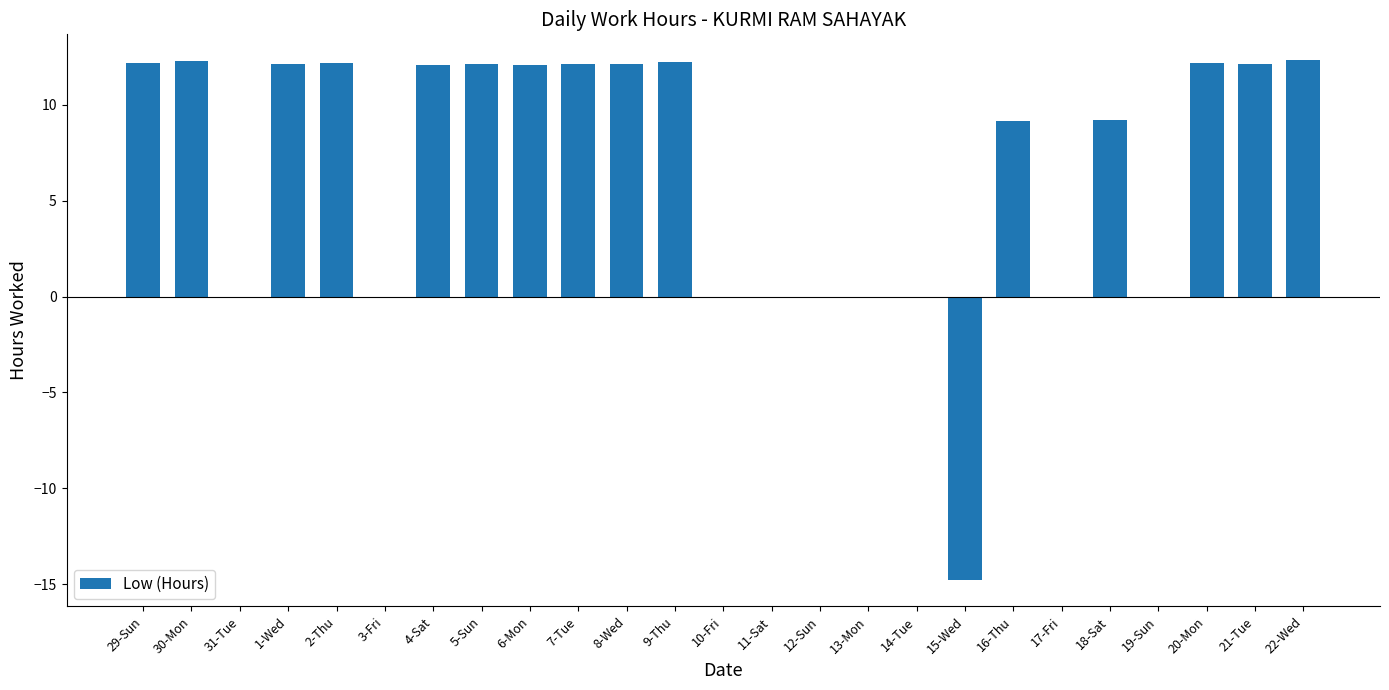

At which label does the data first exceed 12?

29-Sun